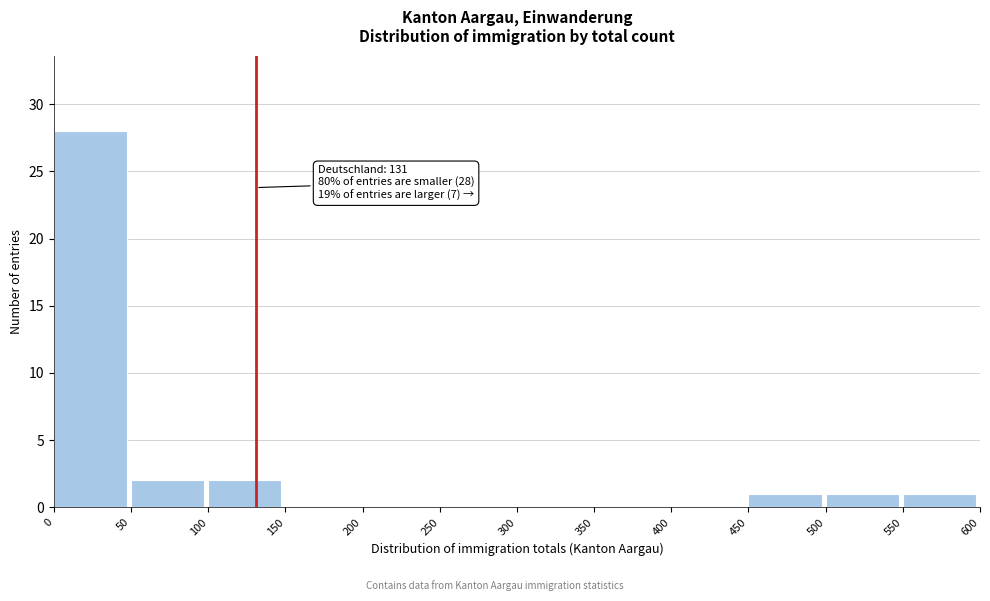

Over which range of the x-axis is the bar tallest?

0 to 50